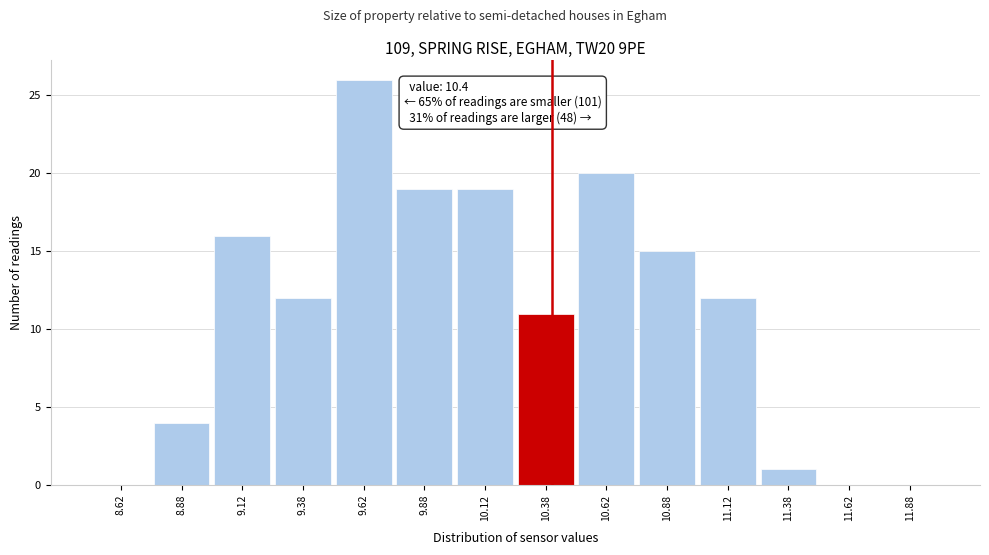

Which range on the x-axis has the tallest bar?

9.50 to 9.75